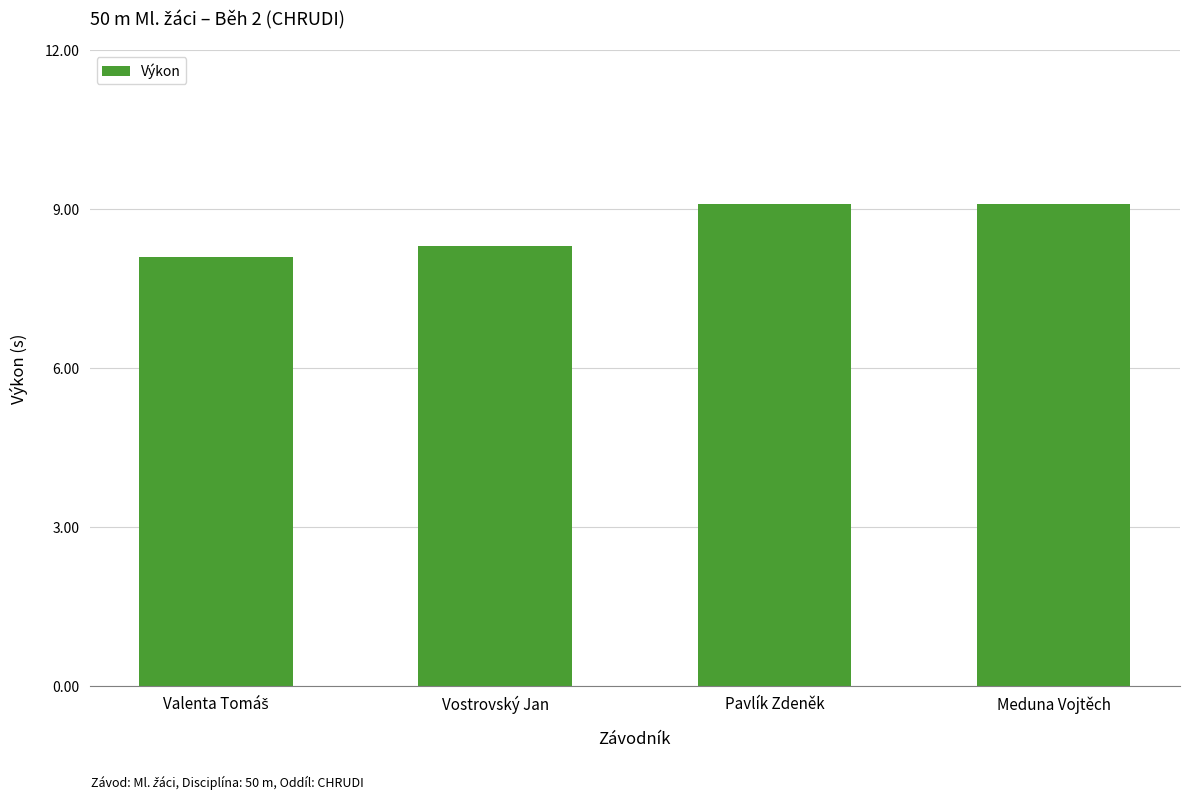

What is the maximum value shown in the chart?

9.1